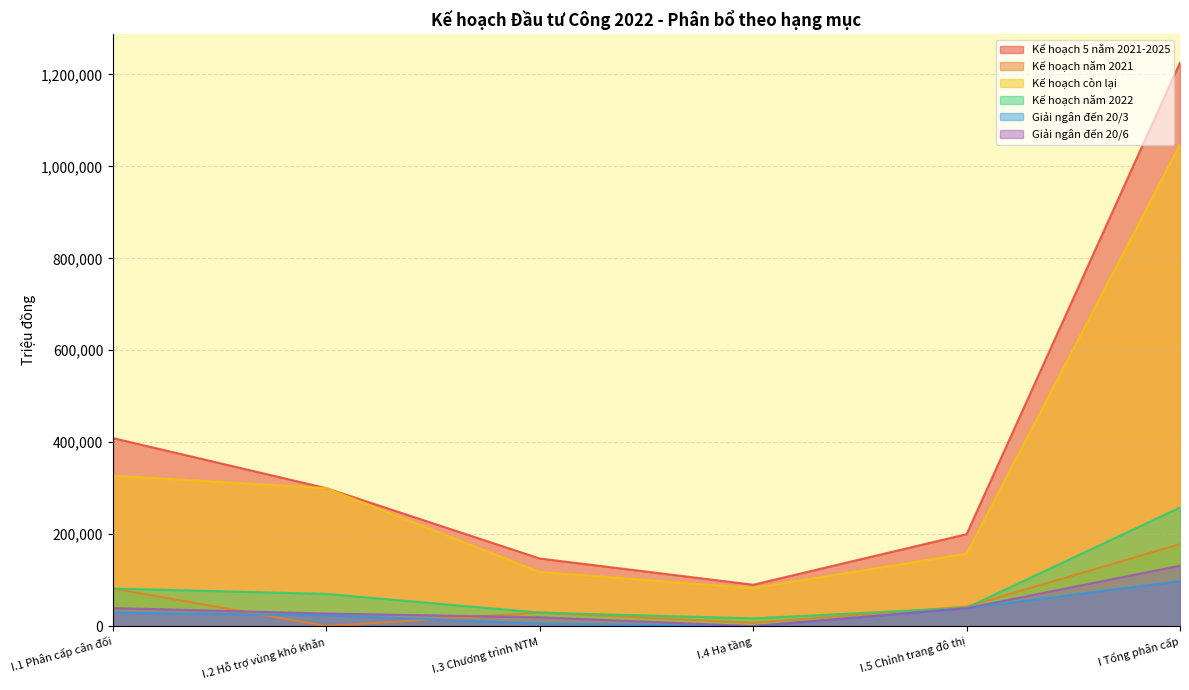

At I.3 Chương trình NTM, list the series in order from smallest to largest.

Giải ngân đến 20/3, Giải ngân đến 20/6, Kế hoạch năm 2021, Kế hoạch năm 2022, Kế hoạch còn lại, Kế hoạch 5 năm 2021-2025